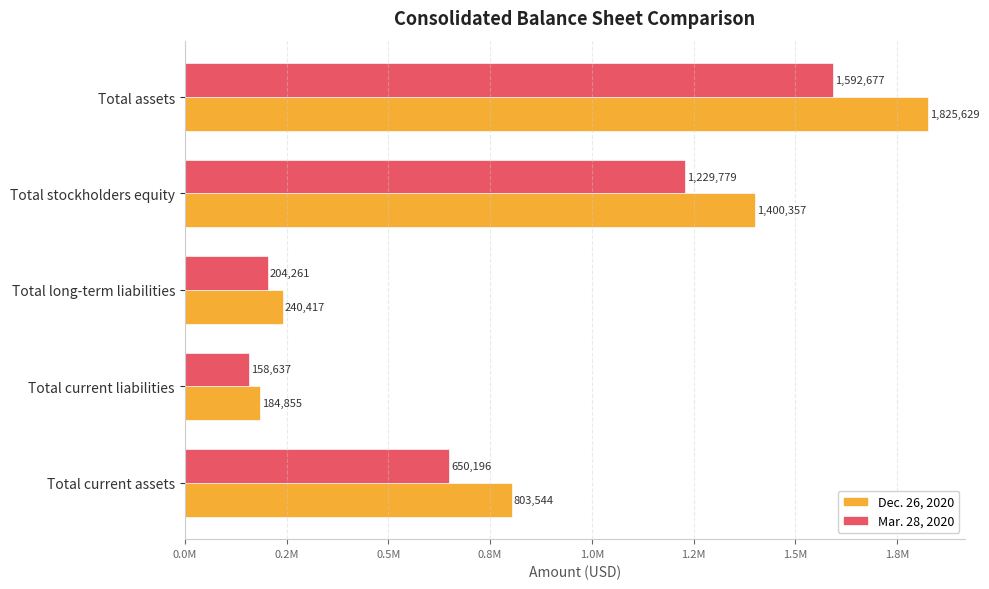

What is the maximum value shown in the chart?

1825629